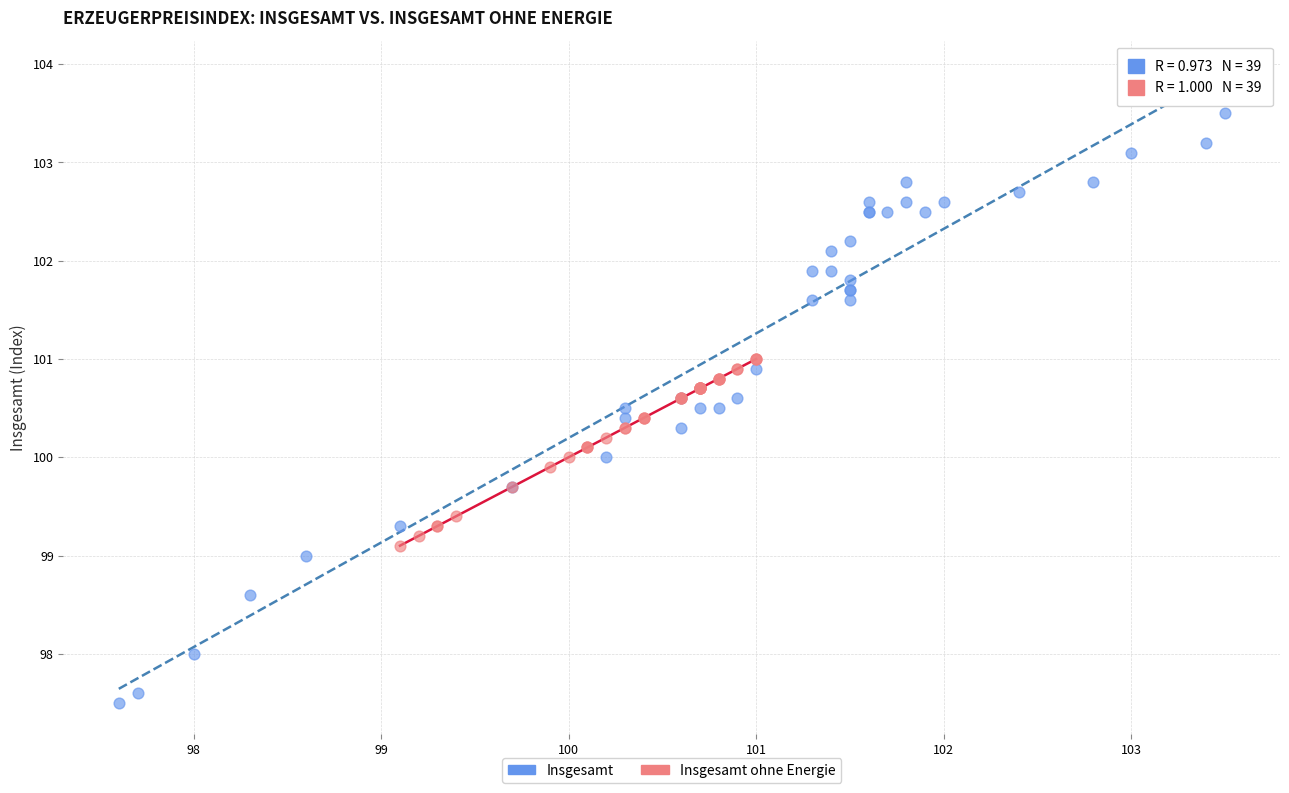

Which series has the largest Y range (max minus min)?

Insgesamt